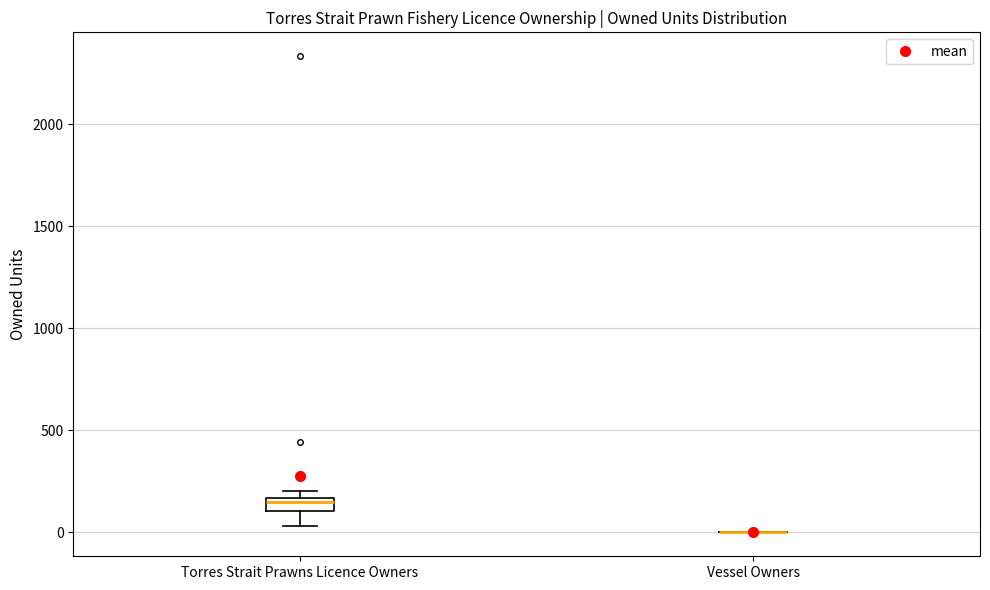

Where is the upper edge of the box for Torres Strait Prawns Licence Owners on the y-axis? The values are not printed on the chart, so give them approximately, as read against the axis.

150